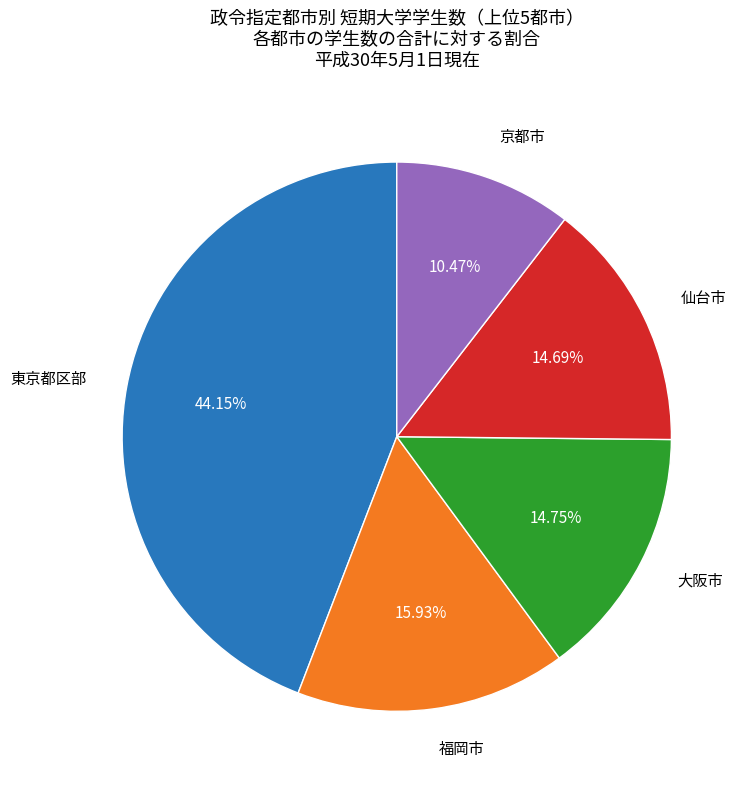

Which category has the smallest portion of the pie?

京都市